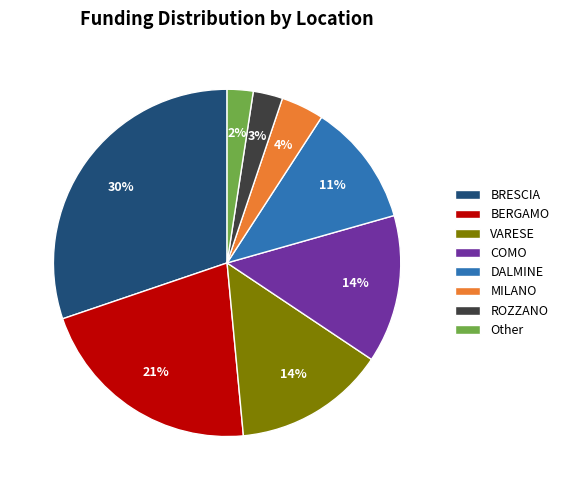

To the nearest percent, what is the average slice percentage?

12%